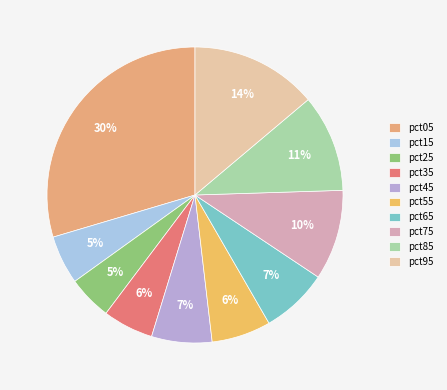

What is the largest slice in the pie chart?

pct05